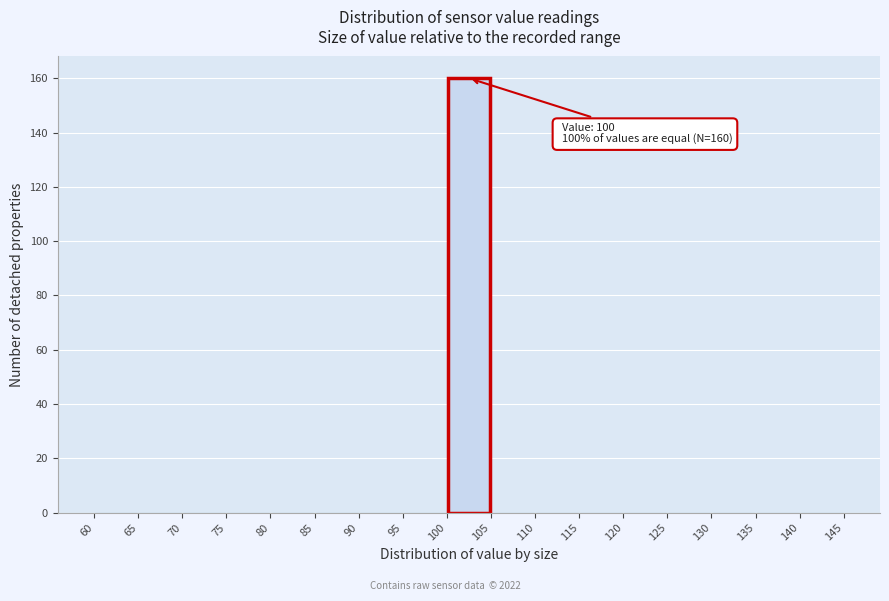

Over which range of the x-axis is the bar tallest?

100 to 105